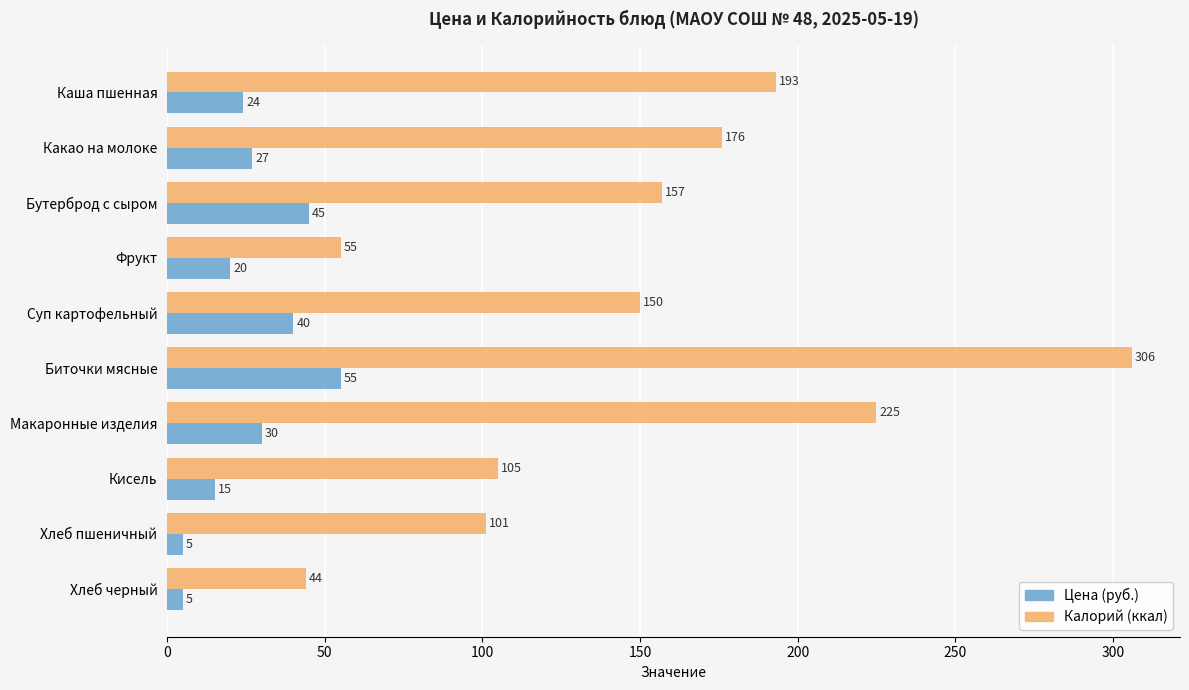

Which series has the largest total across all categories?

Калорий (ккал)